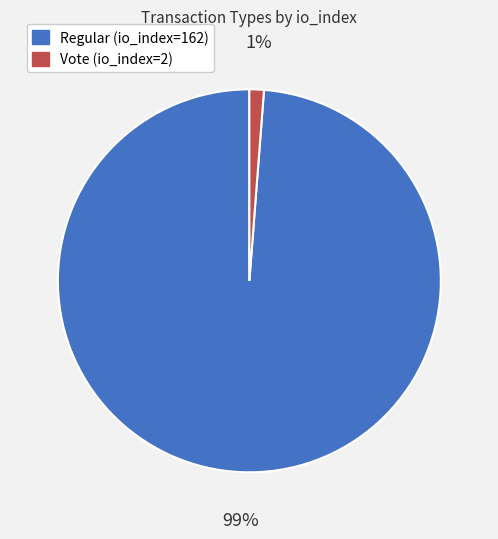

To the nearest percent, what is the combined percentage of Regular (io_index=162) and Vote (io_index=2)?

100%